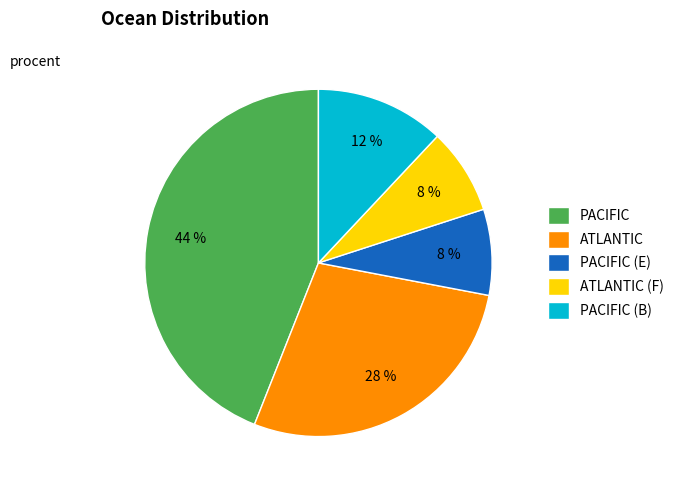

To the nearest percent, what portion does PACIFIC (E) represent?

8%